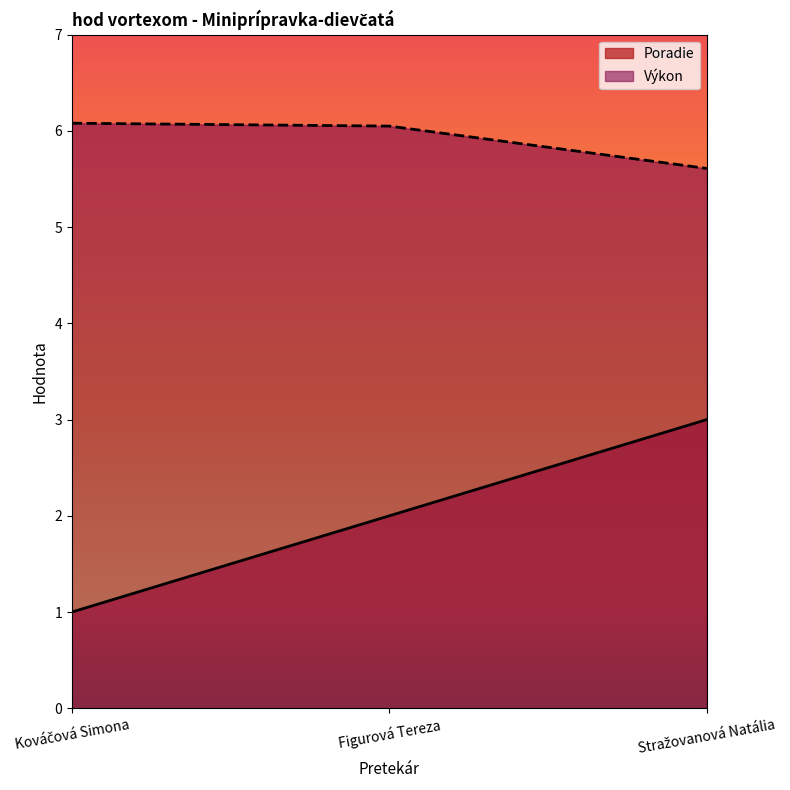

The value of Poradie at Stražovanová Natália is 3.0. True or false?

True